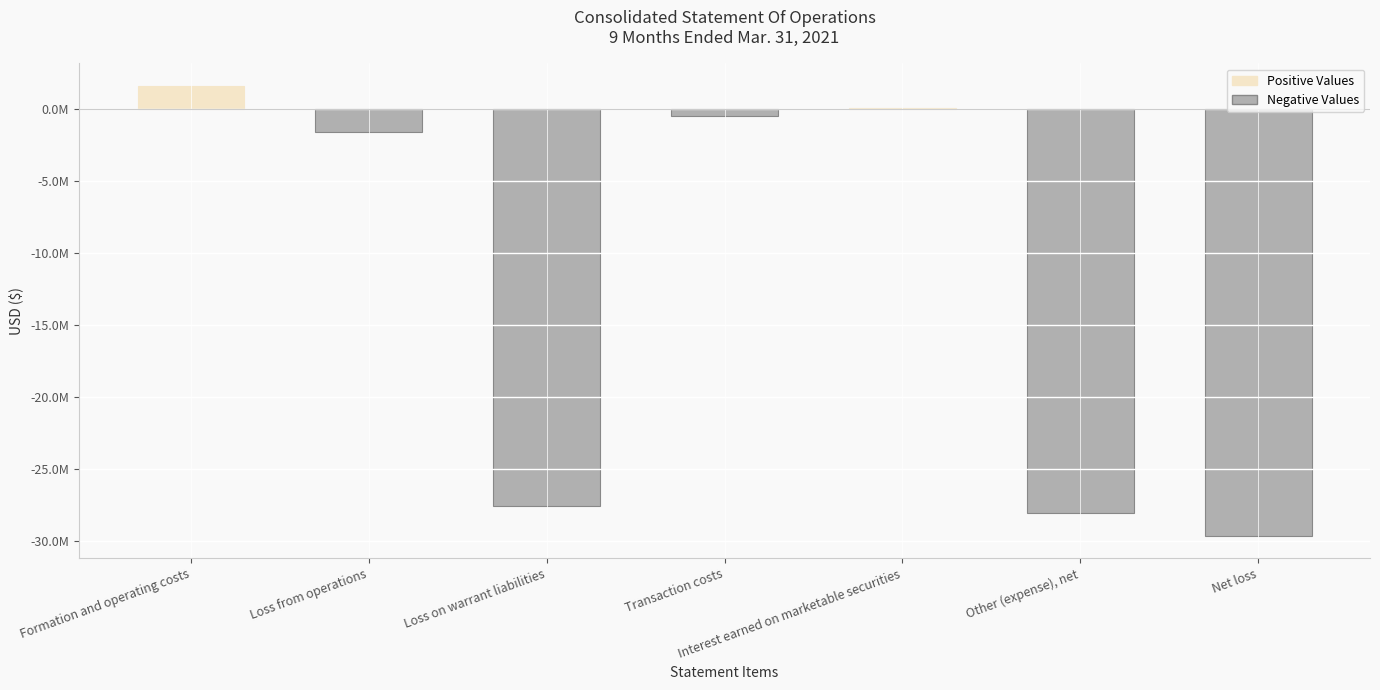

What is the value of the 3rd bar from the left?

-27563109